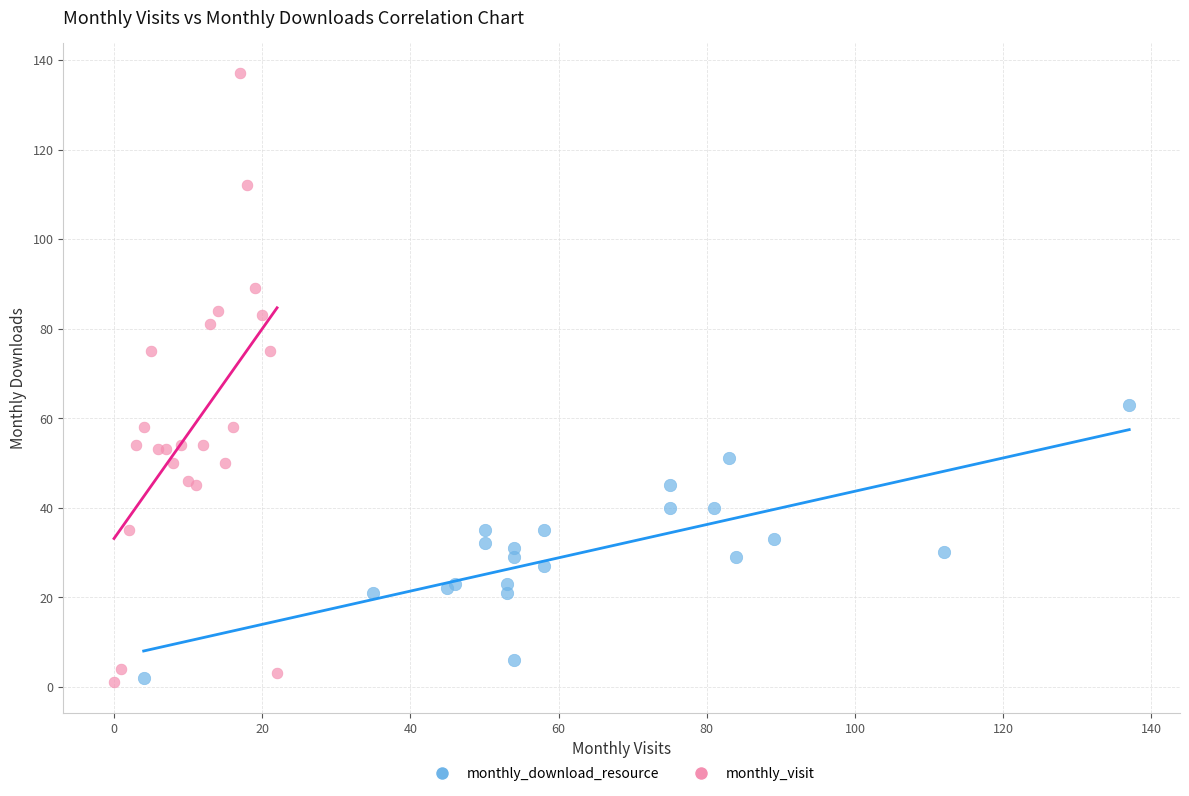

Which series reaches the maximum Y coordinate?

monthly_visit